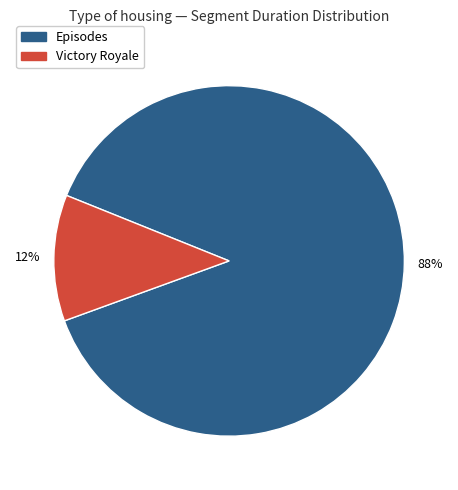

What is the largest slice in the pie chart?

Episodes